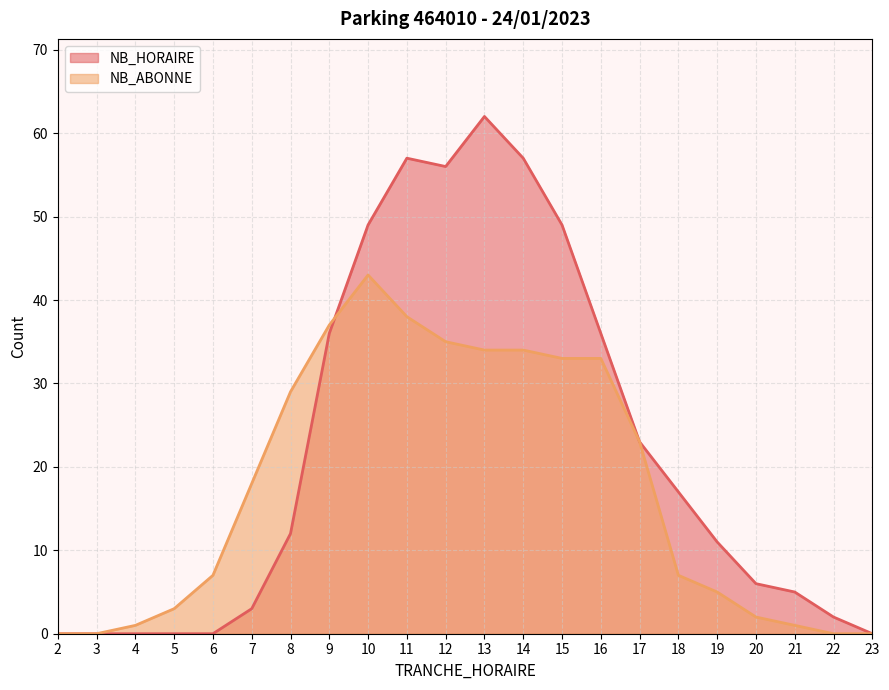

Is the value of NB_HORAIRE at 8 greater than the value of NB_ABONNE at 18?

Yes